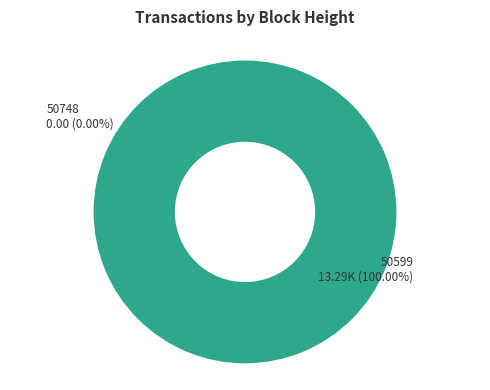

How many segments does this pie chart have?

2